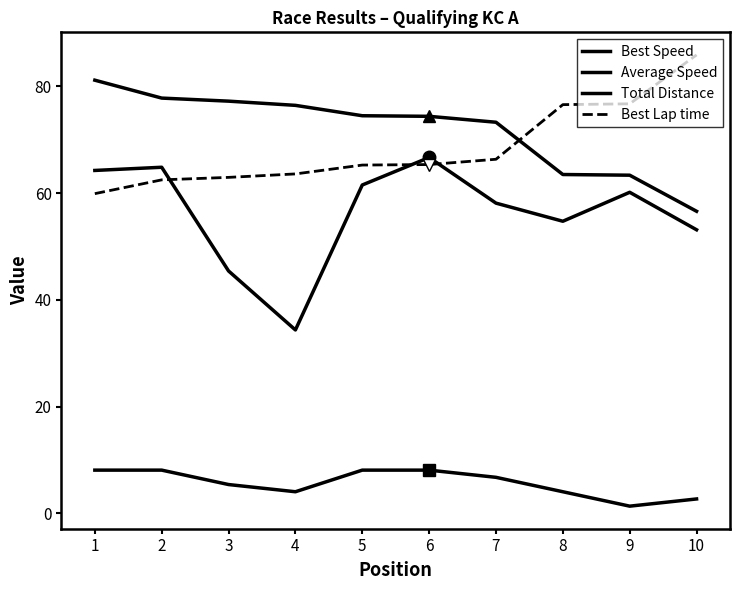

Does the chart display data point markers on the line(s)?

No